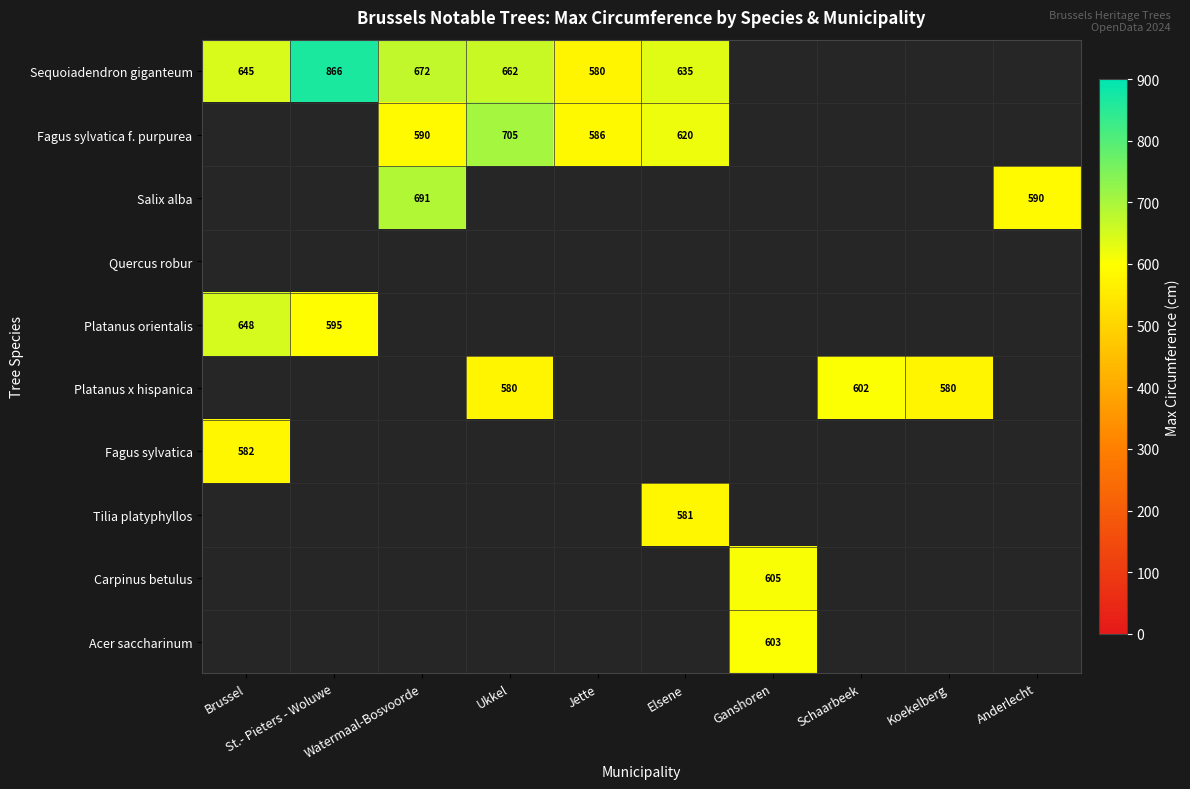

Which series has the largest range (max minus min)?

Sequoiadendron giganteum